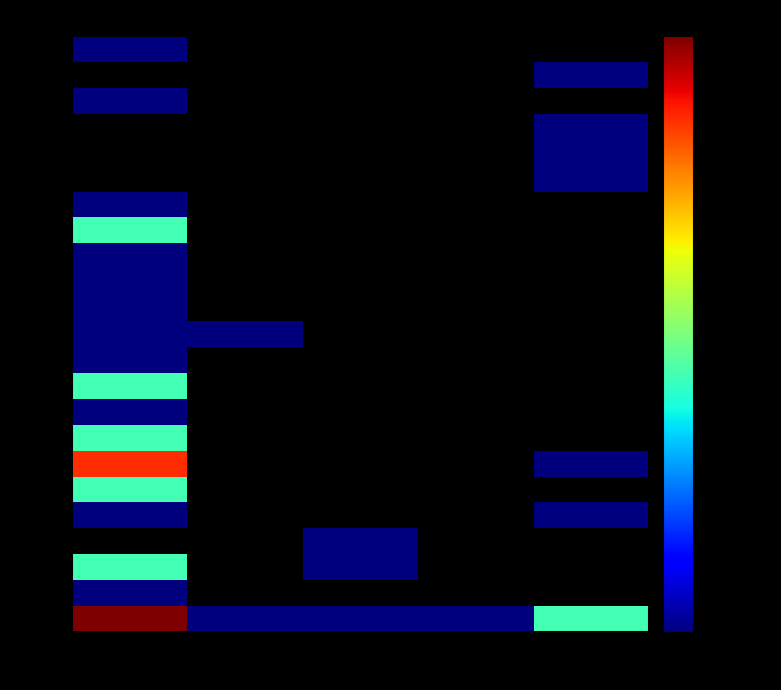

Count the number of data series in this chart.

23